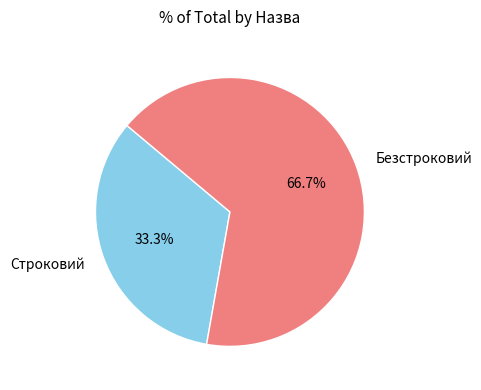

To the nearest percent, what percentage of the pie is Безстроковий?

67%